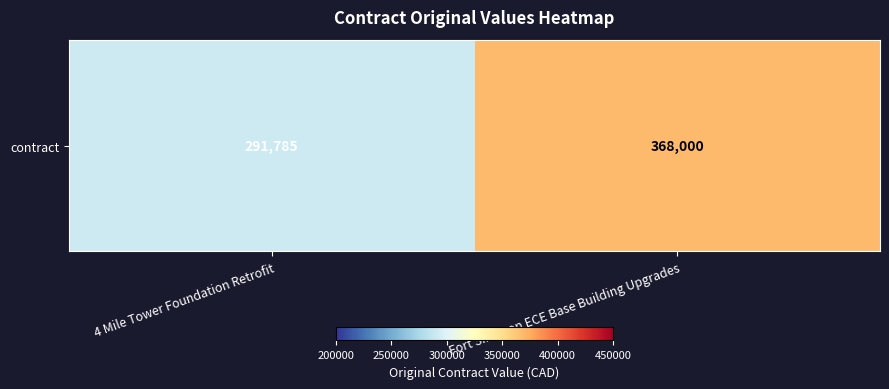

Reading left to right, transcribe all the data shown in this chart.

4 Mile Tower Foundation Retrofit=291785	Fort Simpson ECE Base Building Upgrades=368000